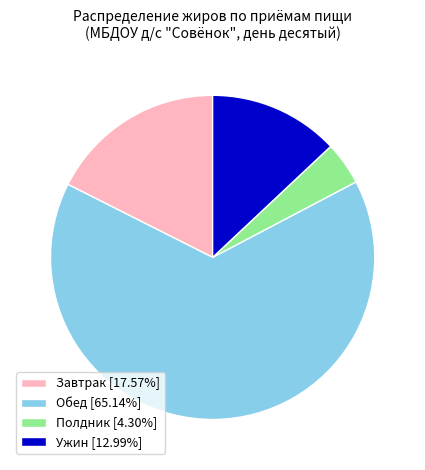

Is the sum of Завтрак [17.57%] and Полдник [4.30%] greater than half?

No